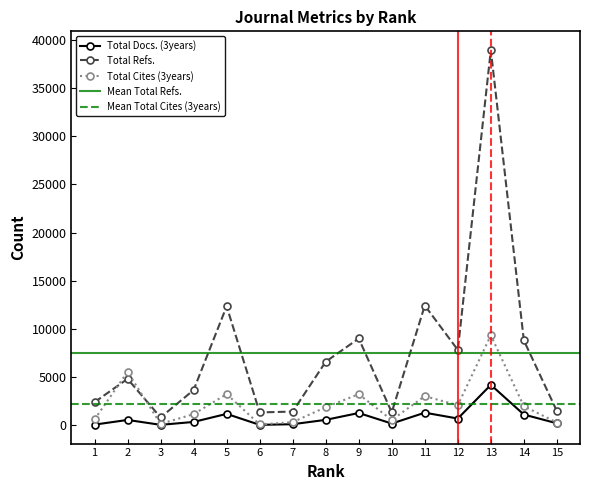

The value of Total Refs. at 4 is 3629. True or false?

True